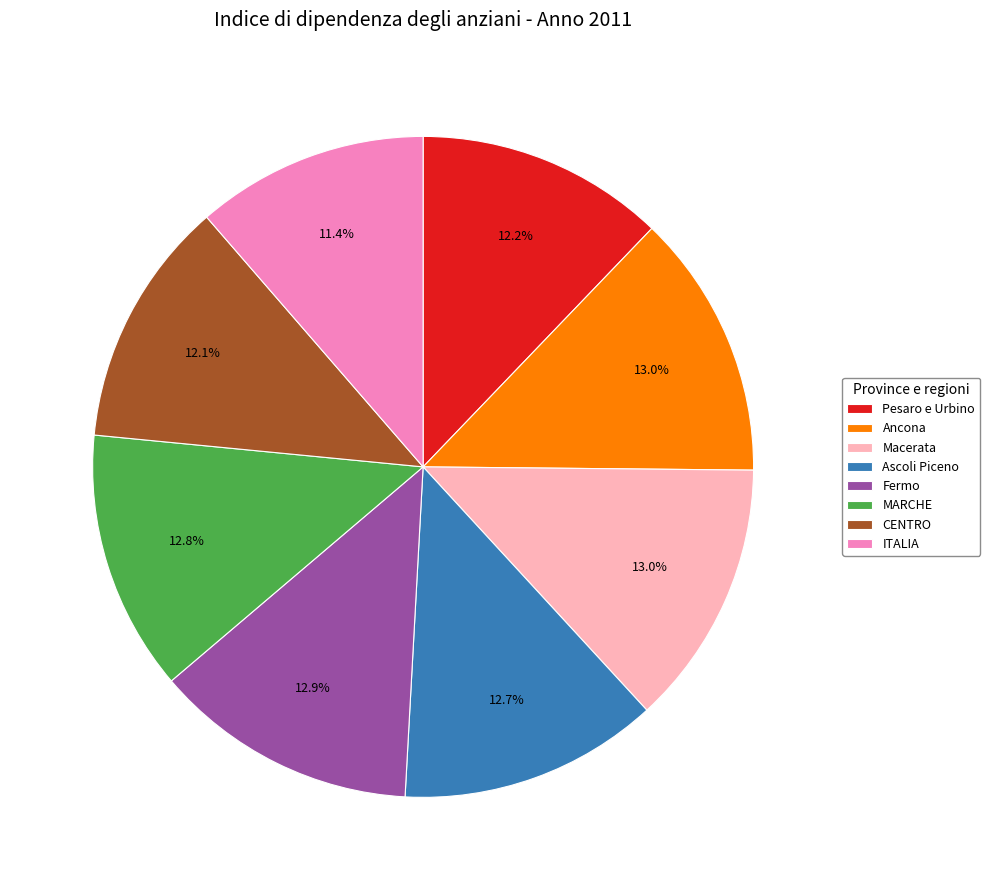

To the nearest percent, what is the difference between the largest and smallest slice percentages?

2%